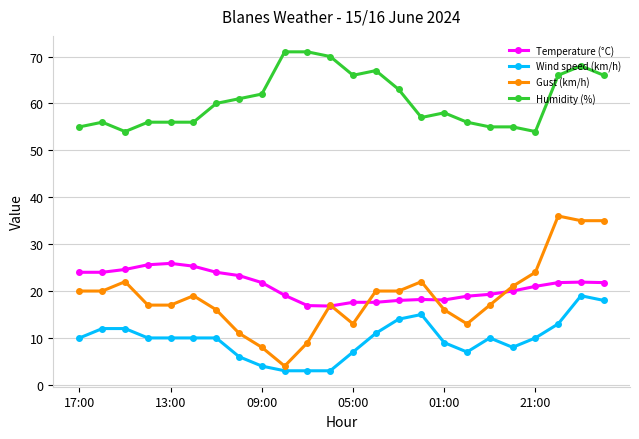

True or false: Wind speed (km/h) and Temperature (°C) intersect in this chart.

False